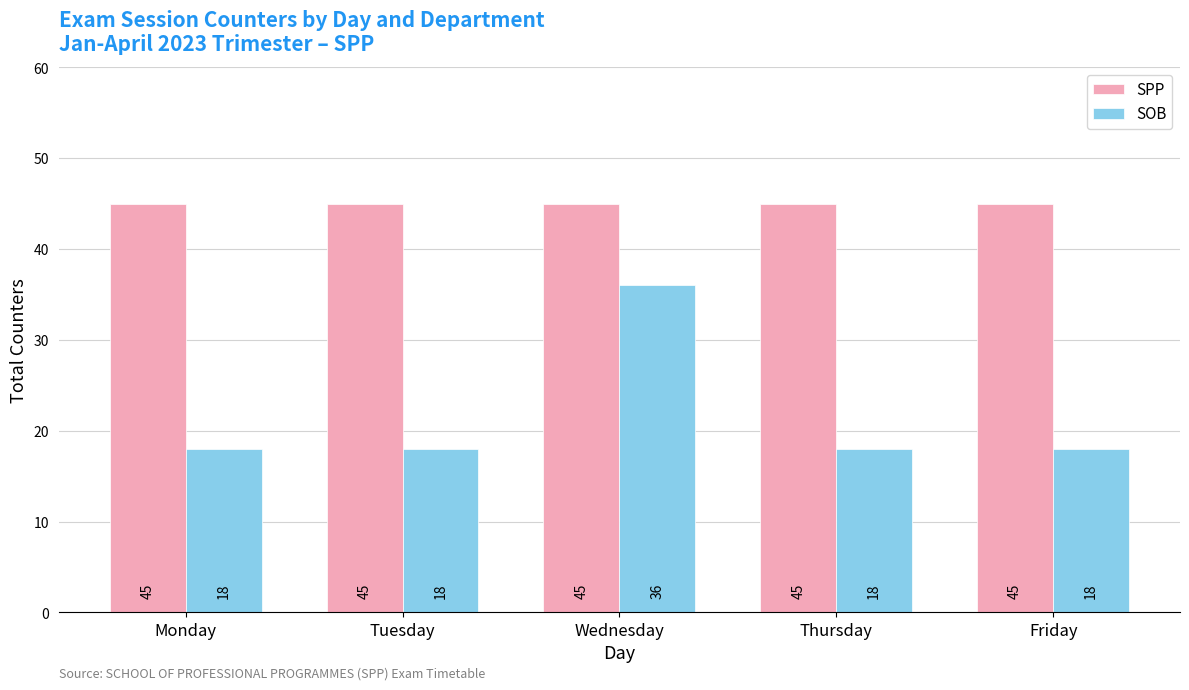

Count the number of data series in this chart.

2